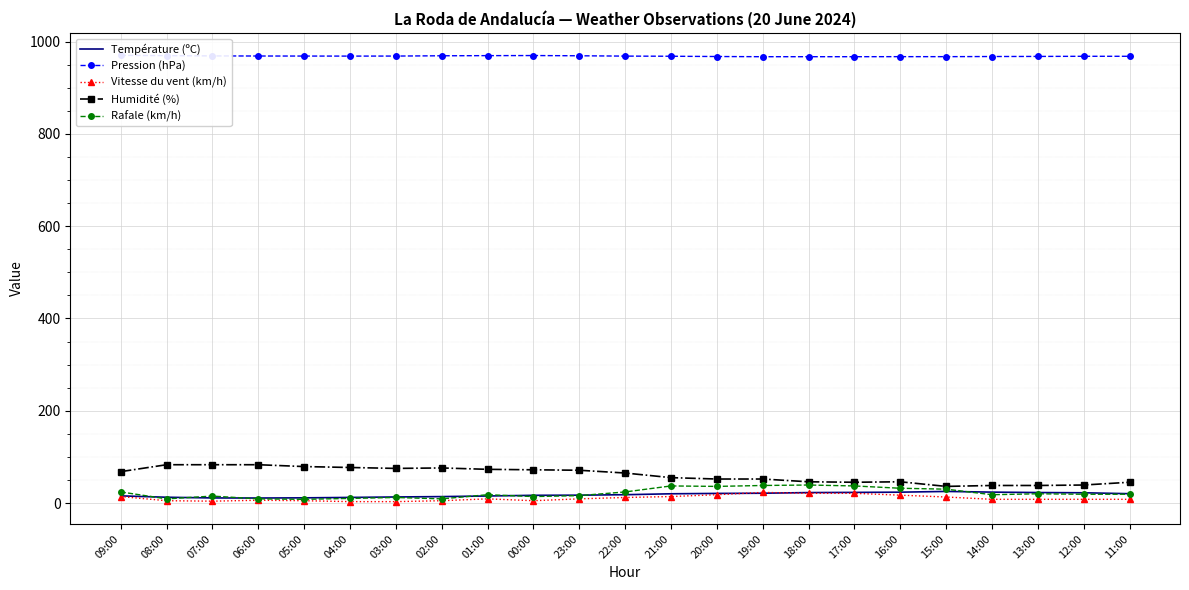

What is the difference between the maximum and minimum values in the Vitesse du vent (km/h) series?

20.0